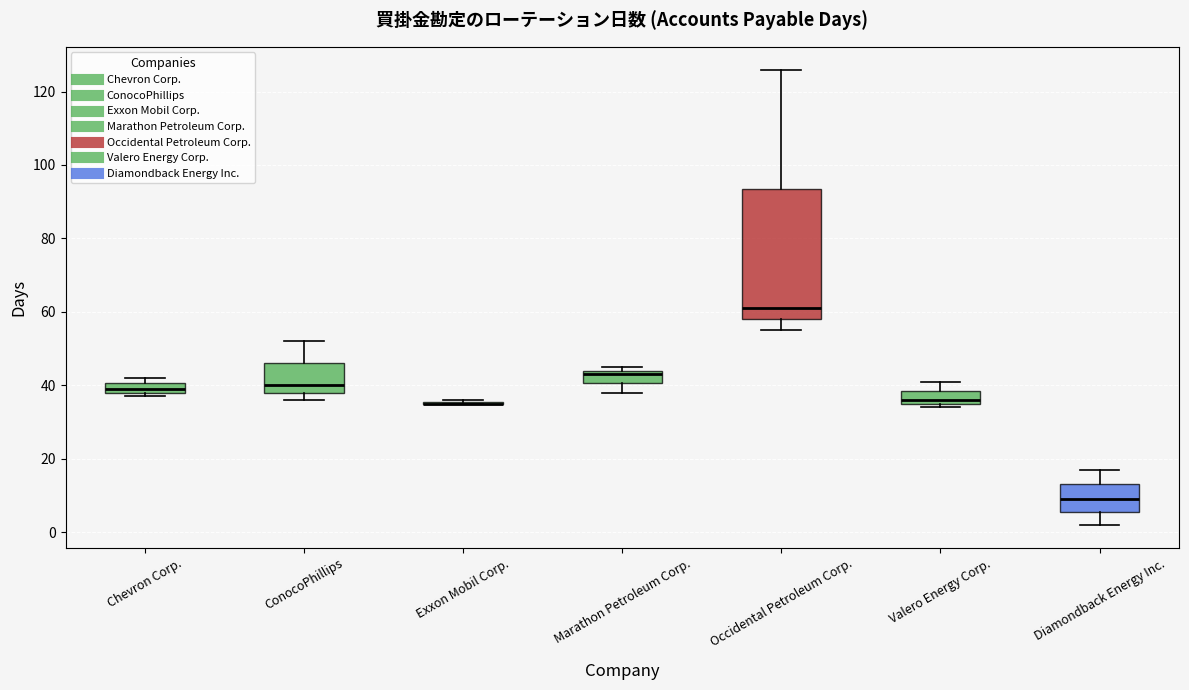

Which box is the tallest, from its lower edge to its upper edge?

Occidental Petroleum Corp.